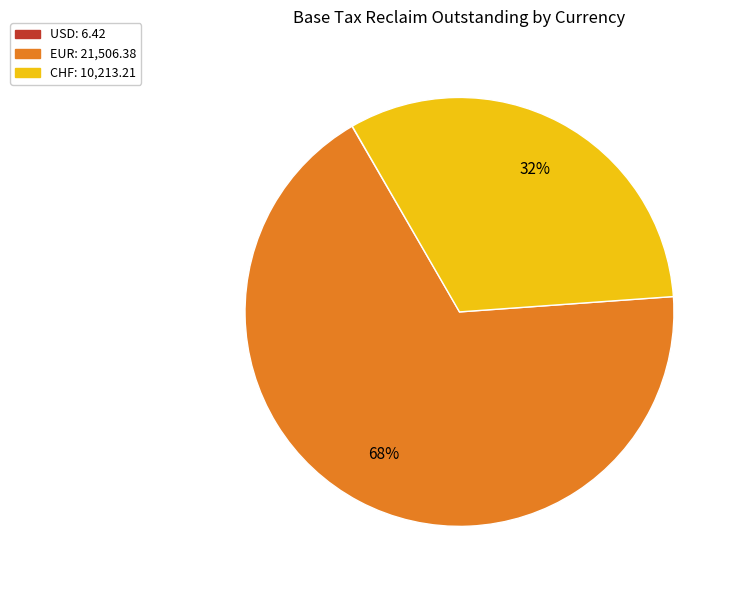

Is there any slice that represents more than half of the pie?

Yes